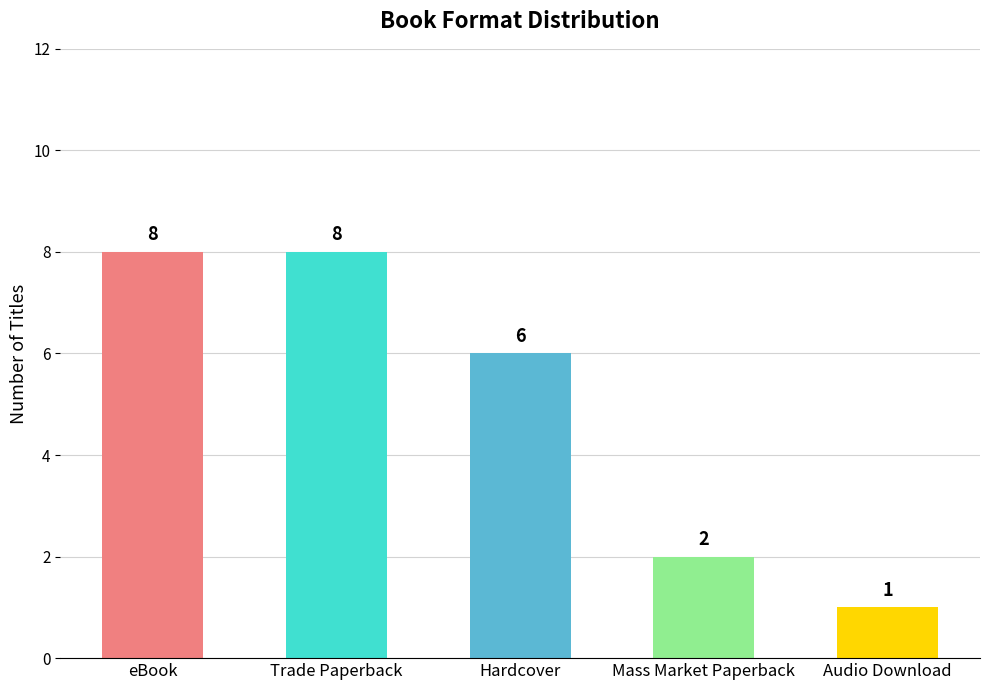

Reading left to right, transcribe all the data shown in this chart.

8	8	6	2	1